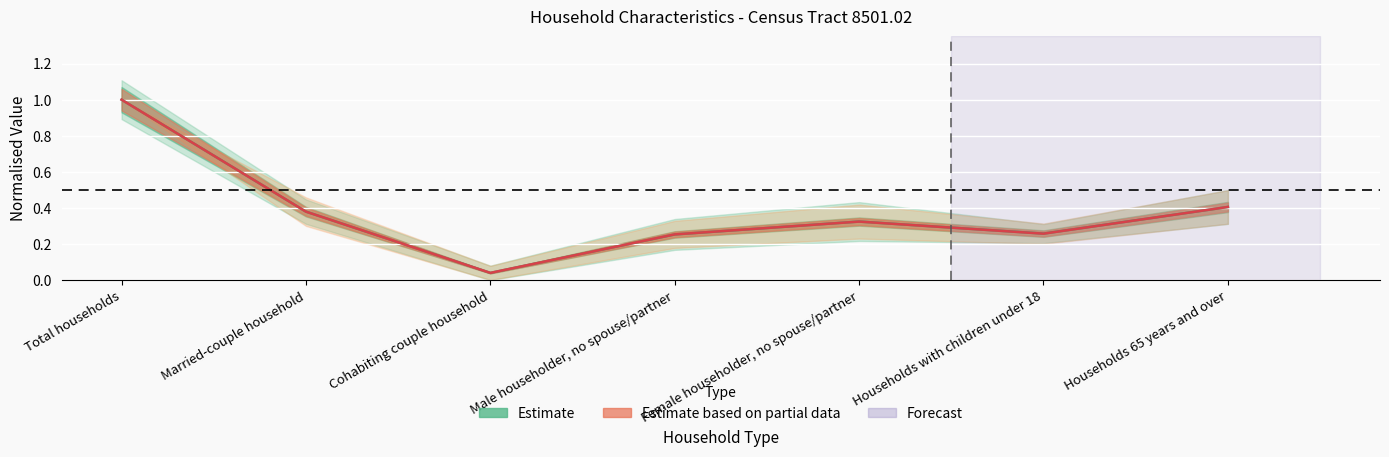

True or false: Estimate and Percent cross at least once.

True